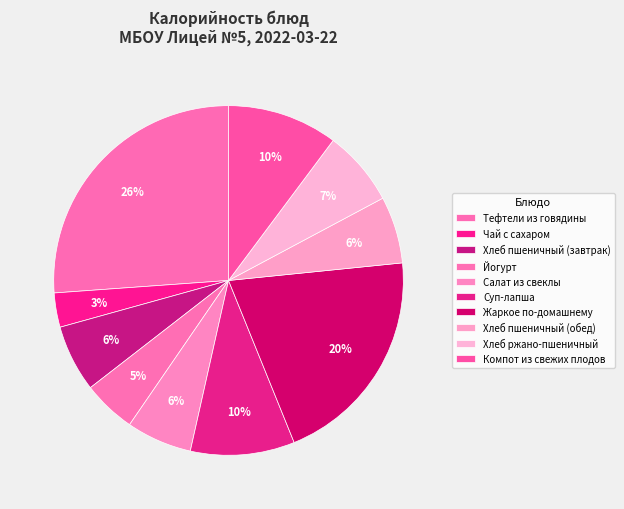

Count the number of slices in the pie.

10